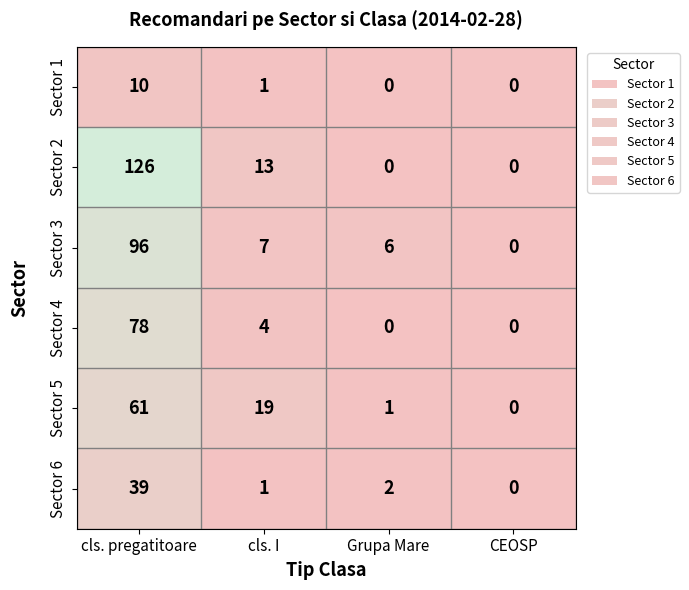

Reading left to right, transcribe all the data shown in this chart.

Sector 1: 10	1	0	0
Sector 2: 126	13	0	0
Sector 3: 96	7	6	0
Sector 4: 78	4	0	0
Sector 5: 61	19	1	0
Sector 6: 39	1	2	0